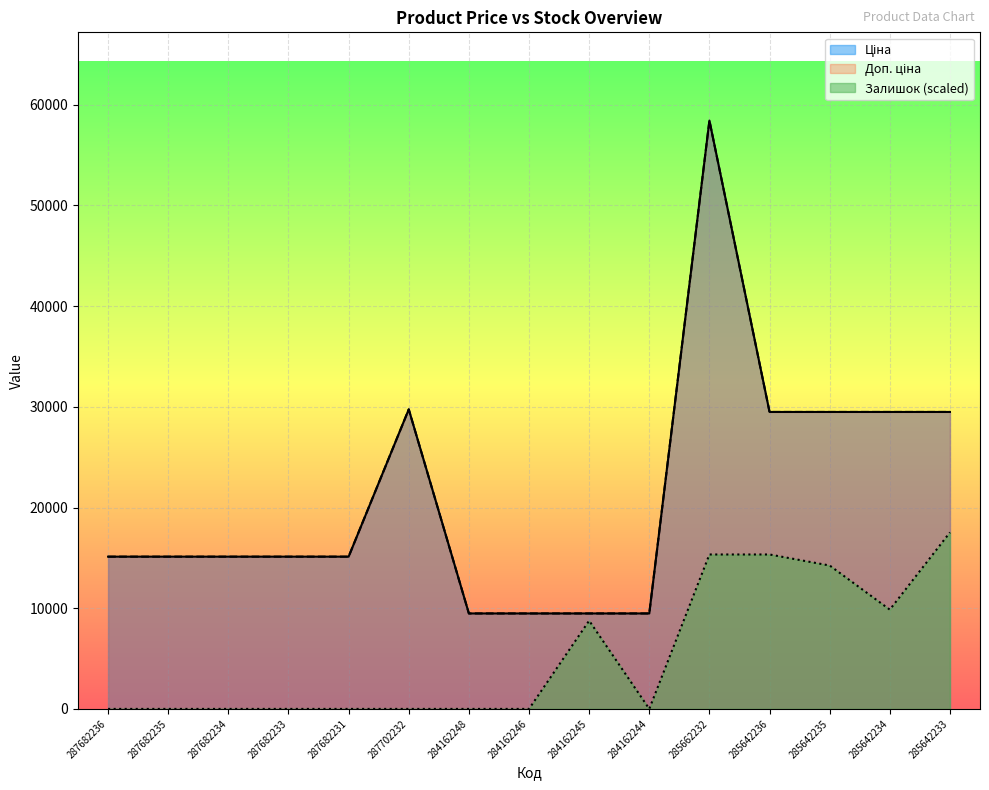

At how many categories does at least one series exceed 20387?

6